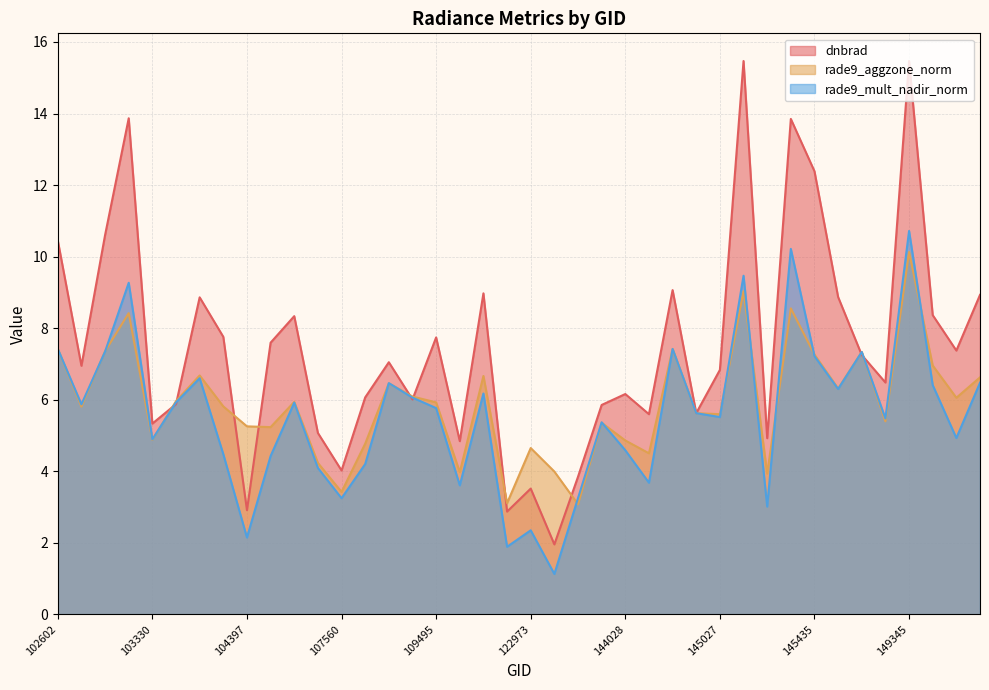

What is the total value across all series at 109320?

18.2